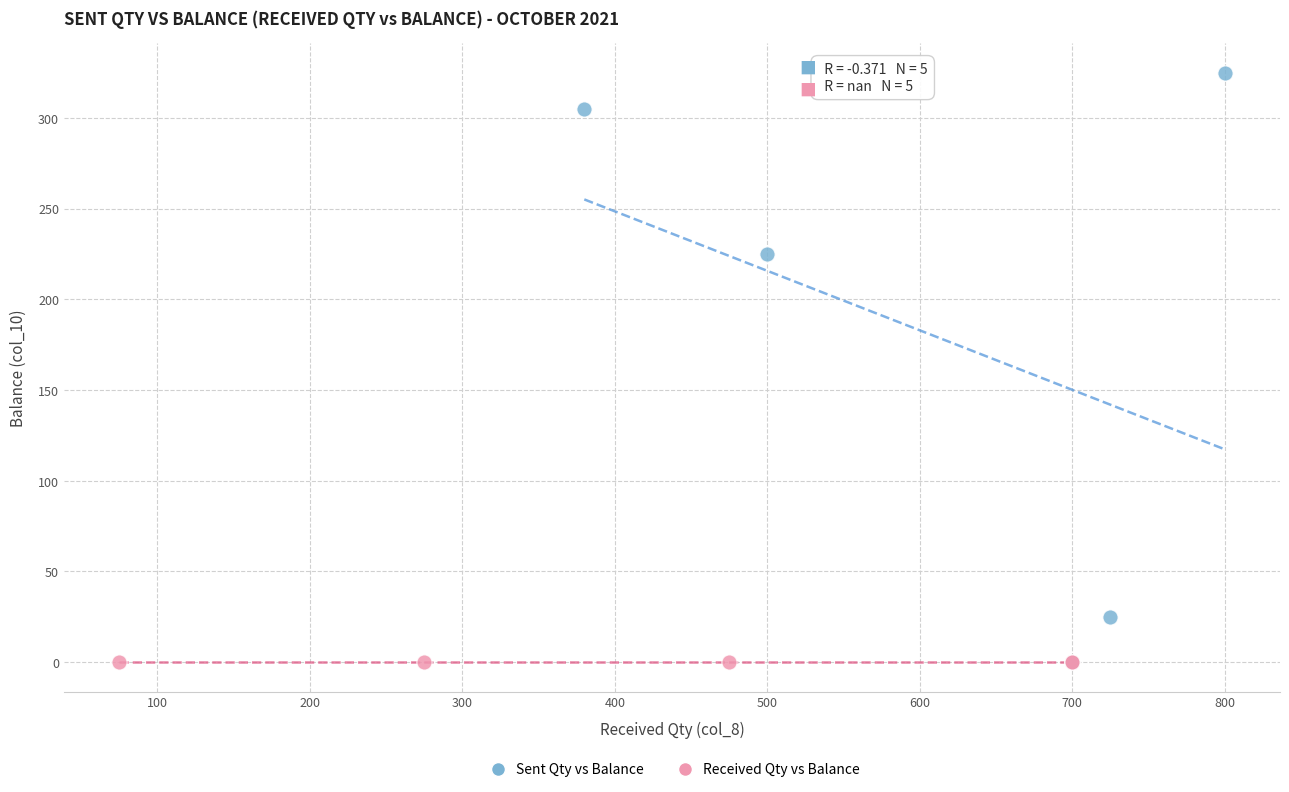

Which series reaches the maximum Y coordinate?

Sent Qty vs Balance